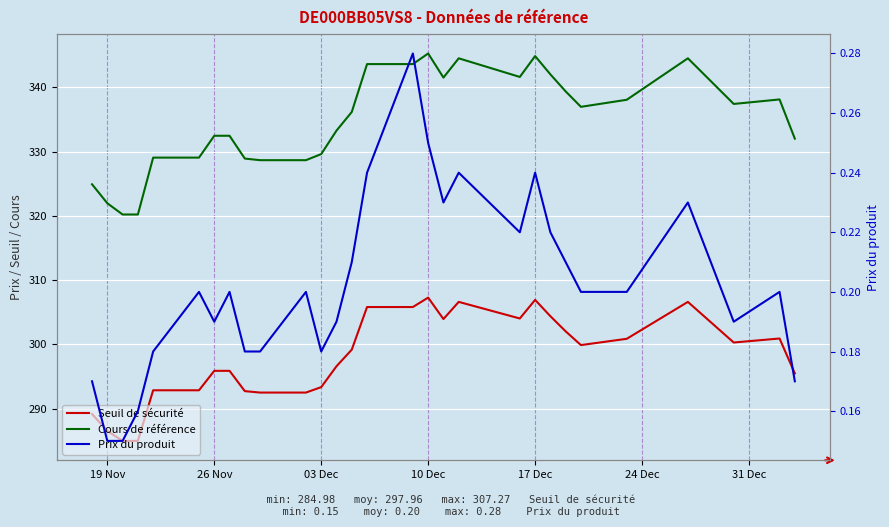

Which series has the largest range (max minus min)?

Cours de référence